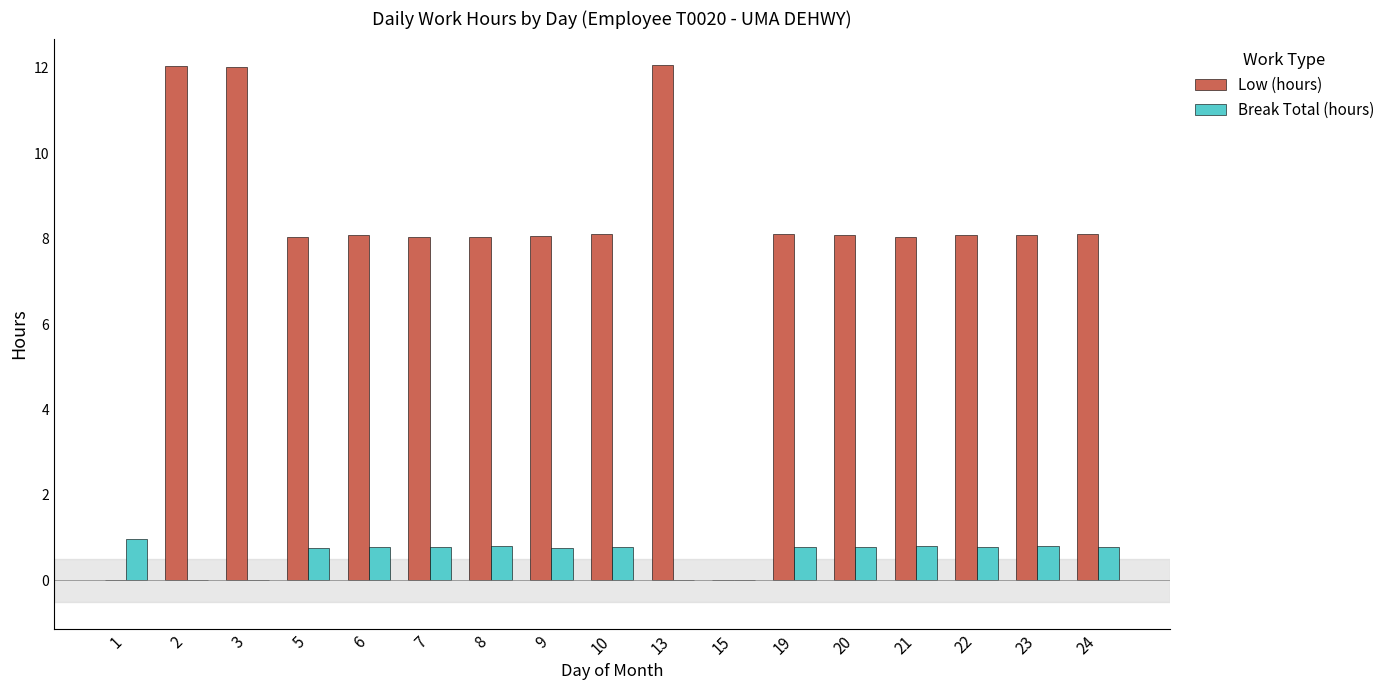

How many groups of bars are there?

17